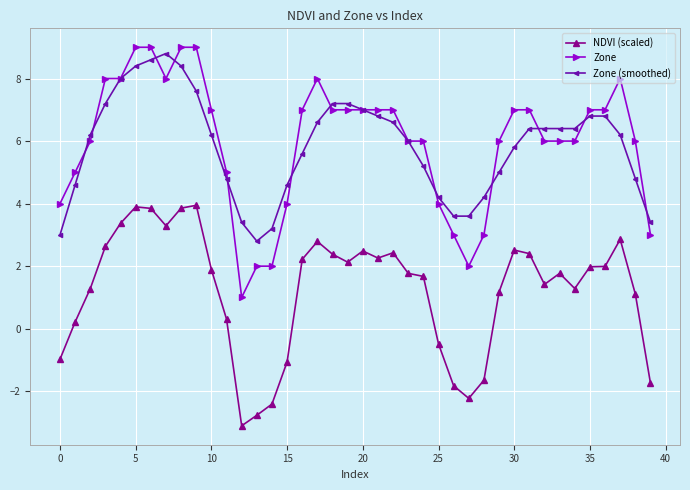

What is the greatest value displayed?

9.0